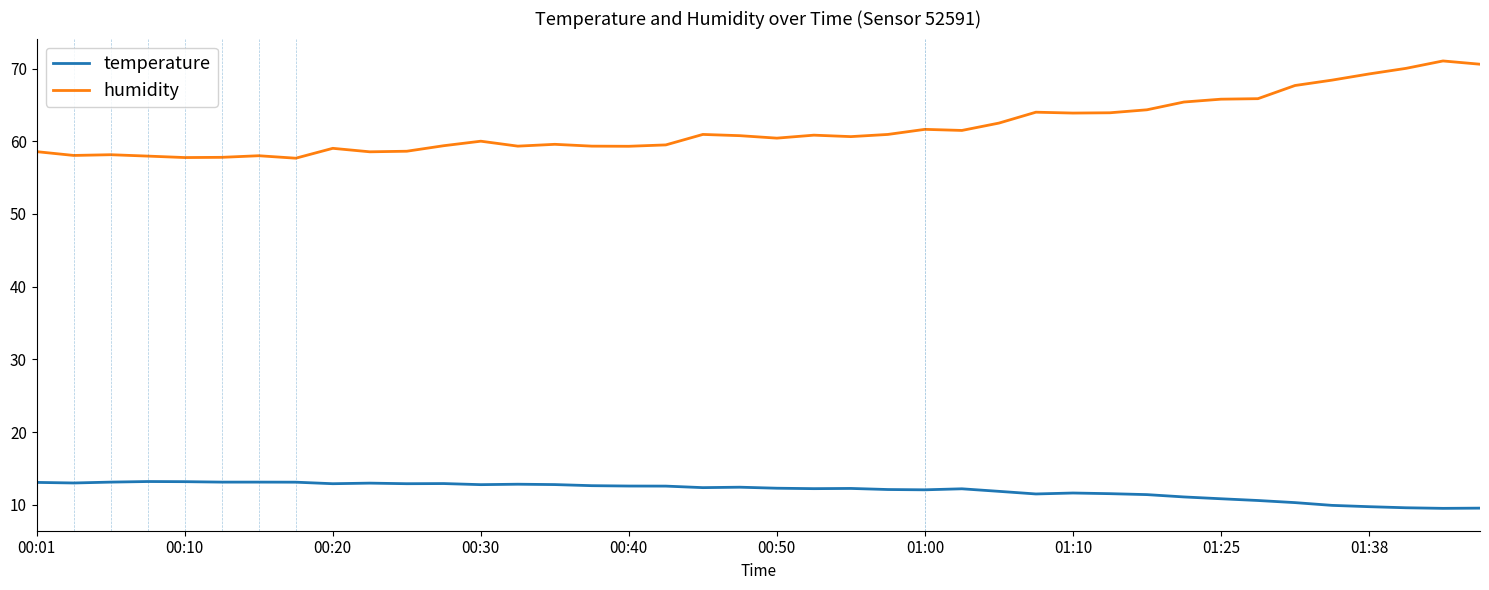

True or false: humidity has more than 0 points higher than both neighbors.

True